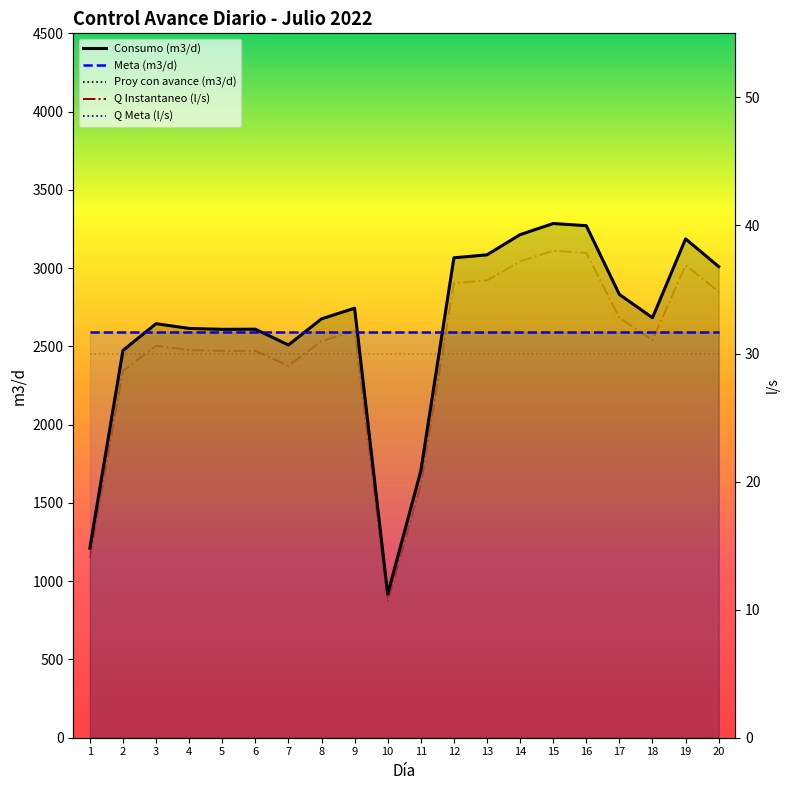

Which category has the lowest value in the Q Instantaneo (l/s) series?

10